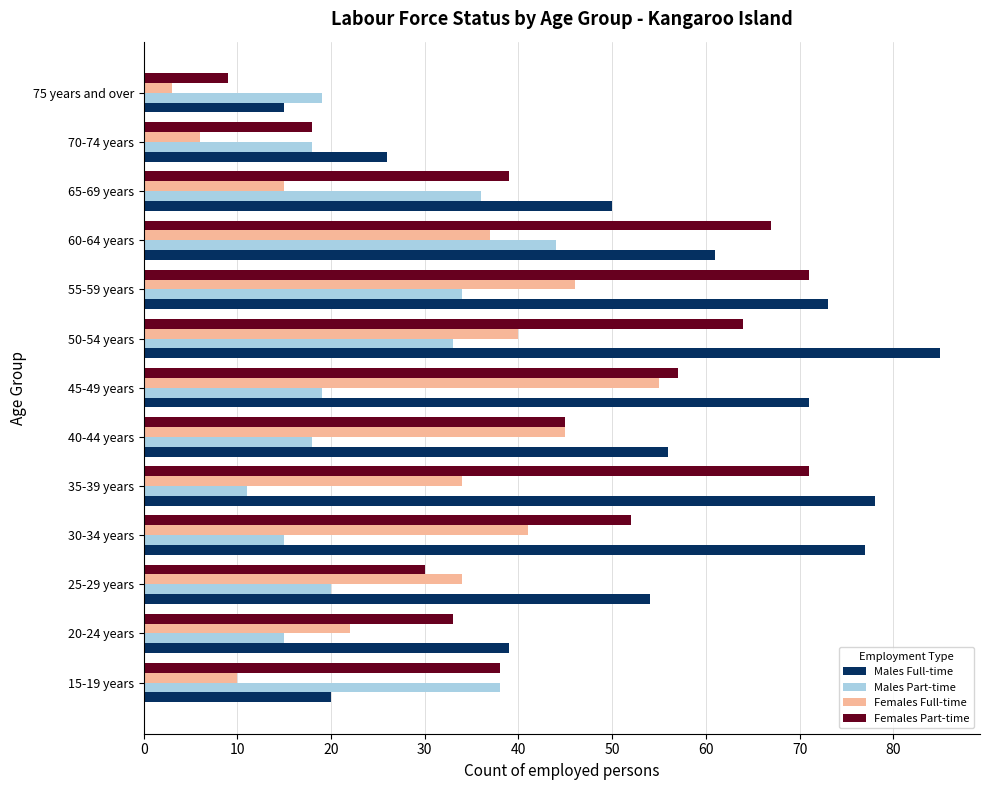

Is the value of Females Part-time at 35-39 years greater than the value of Males Full-time at 40-44 years?

Yes